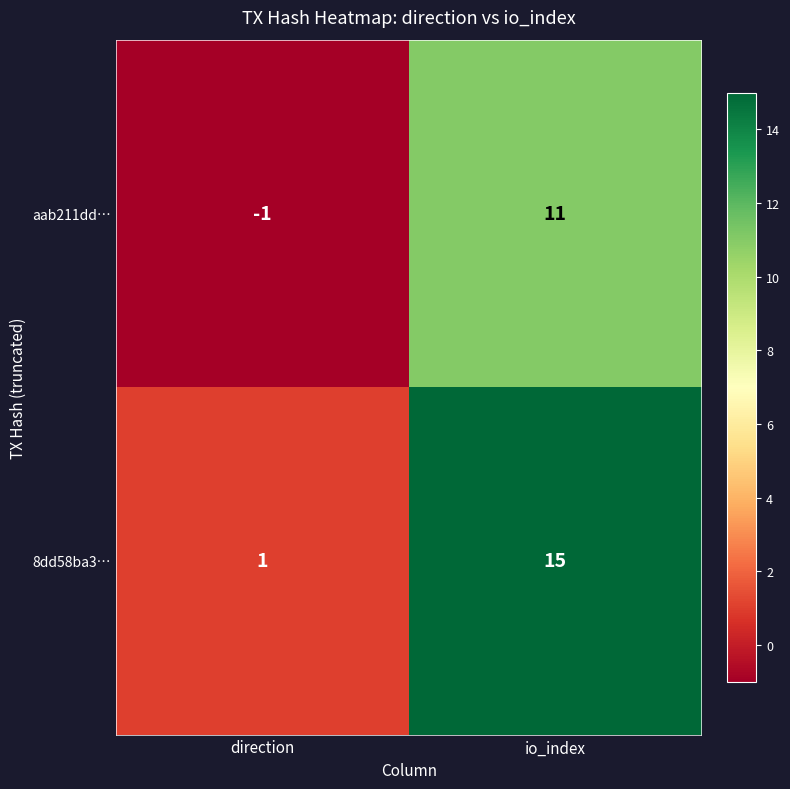

At direction, list the series in order from largest to smallest.

8dd58ba3…, aab211dd…